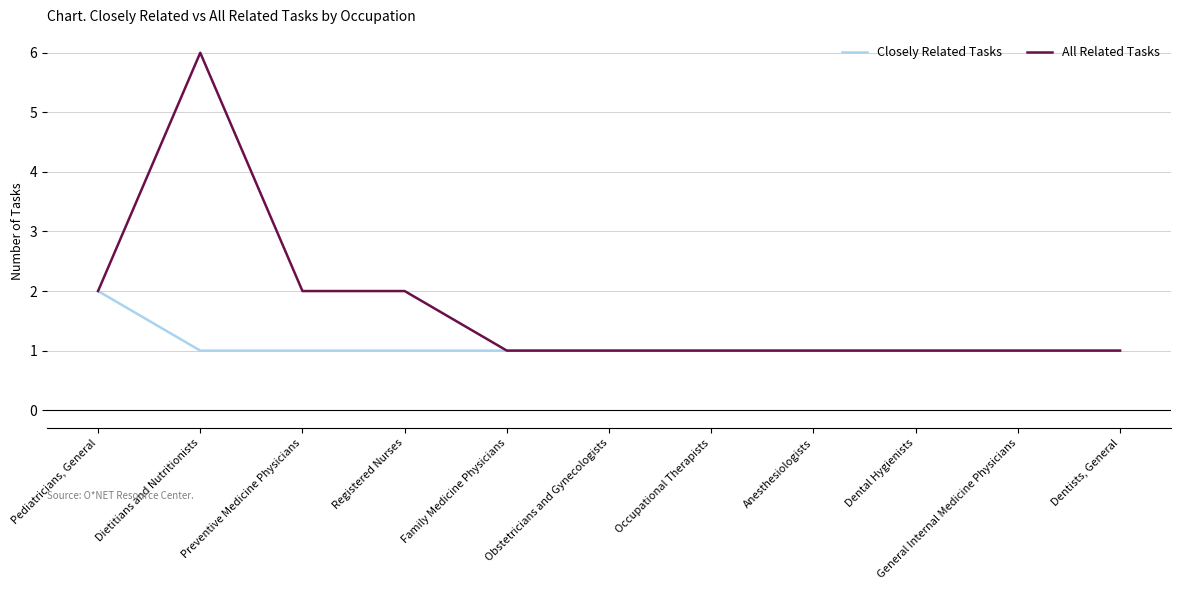

List the series in order of their peak value, lowest first.

Closely Related Tasks, All Related Tasks